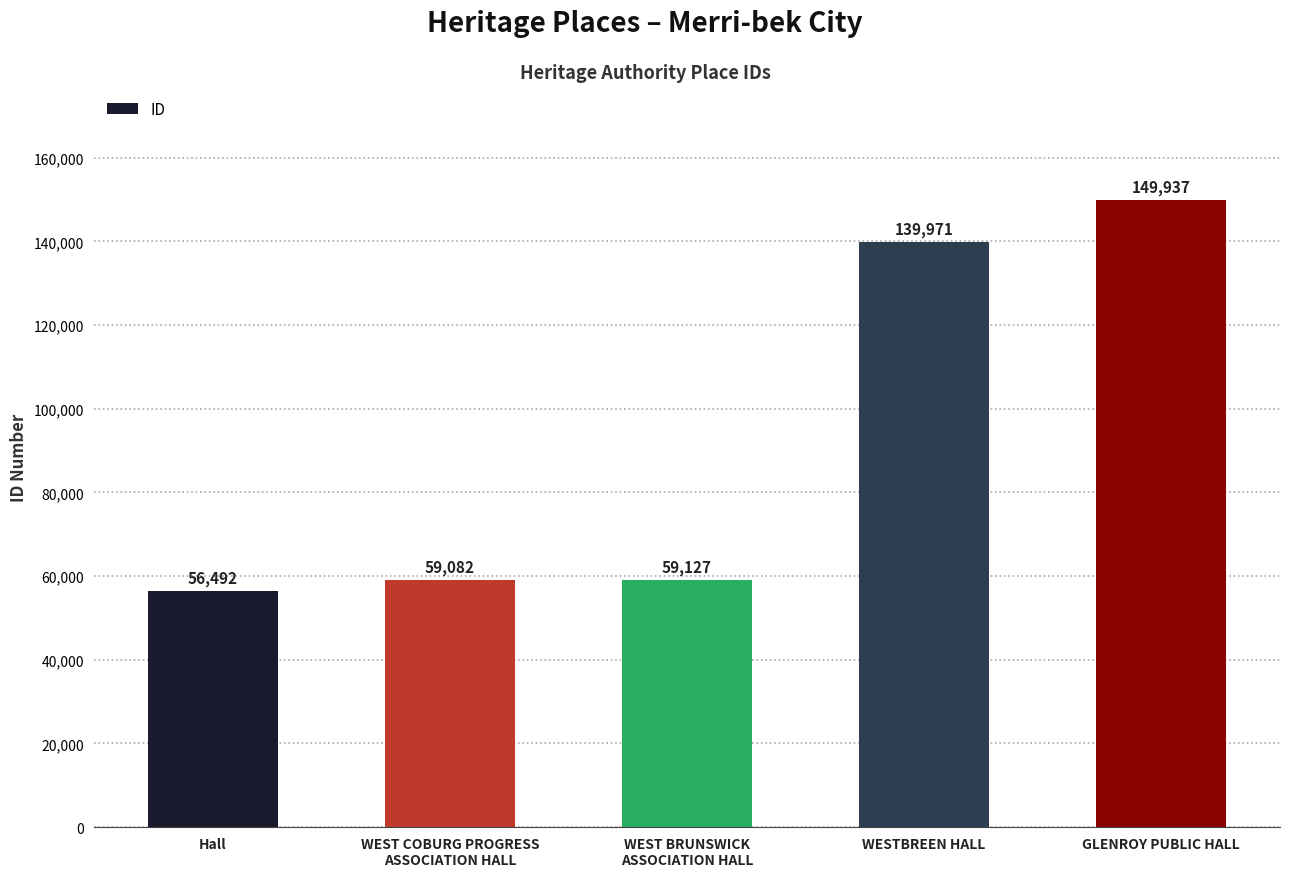

The chart shows a value of 139971 at WESTBREEN HALL. True or false?

True